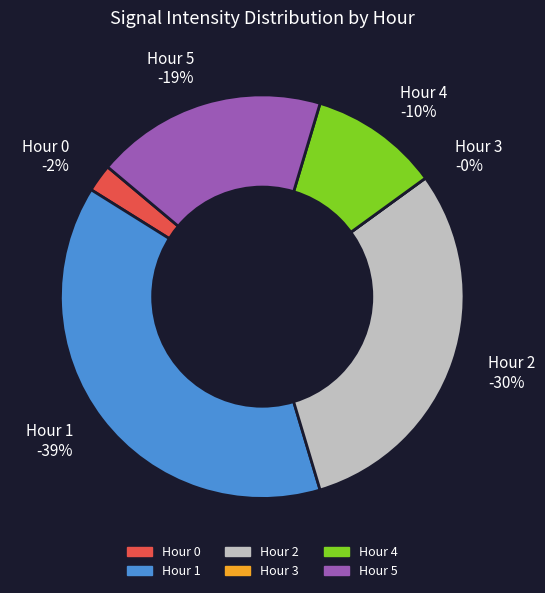

What is the ratio of the value at Hour 1 to the value at Hour 5?

2.1